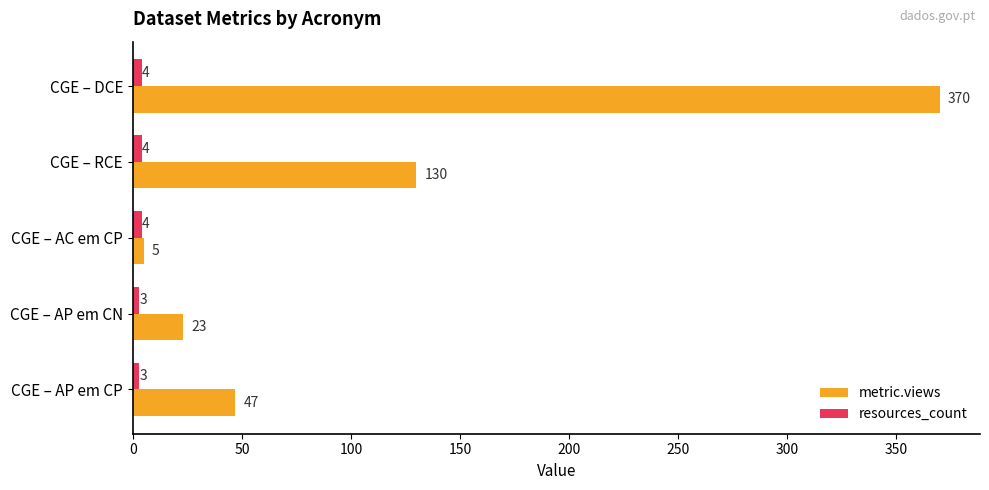

Which series has the widest spread of values?

metric.views